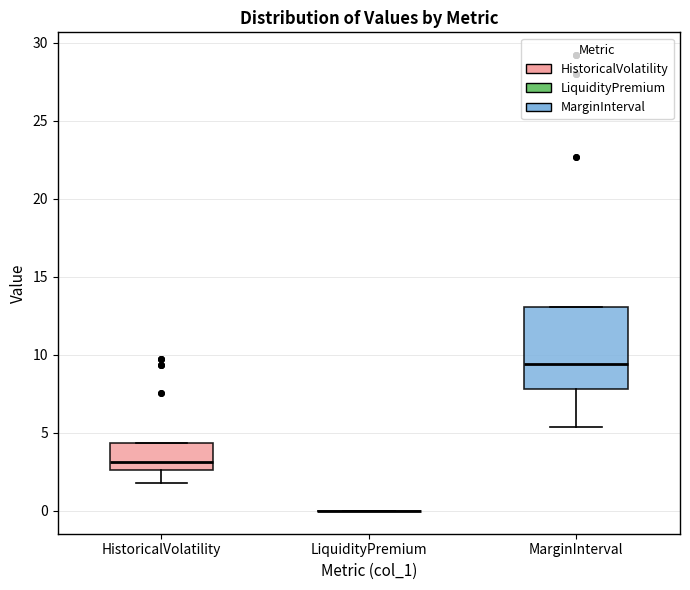

Which box is the tallest, from its lower edge to its upper edge?

MarginInterval